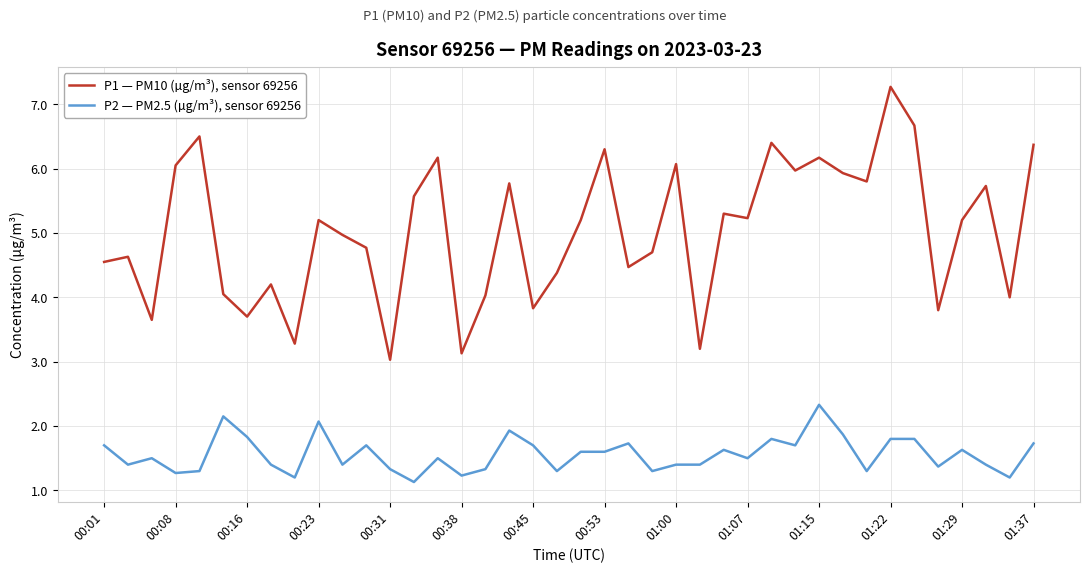

List the series in order of their overall mean, highest first.

P1 — PM10 (µg/m³), sensor 69256, P2 — PM2.5 (µg/m³), sensor 69256